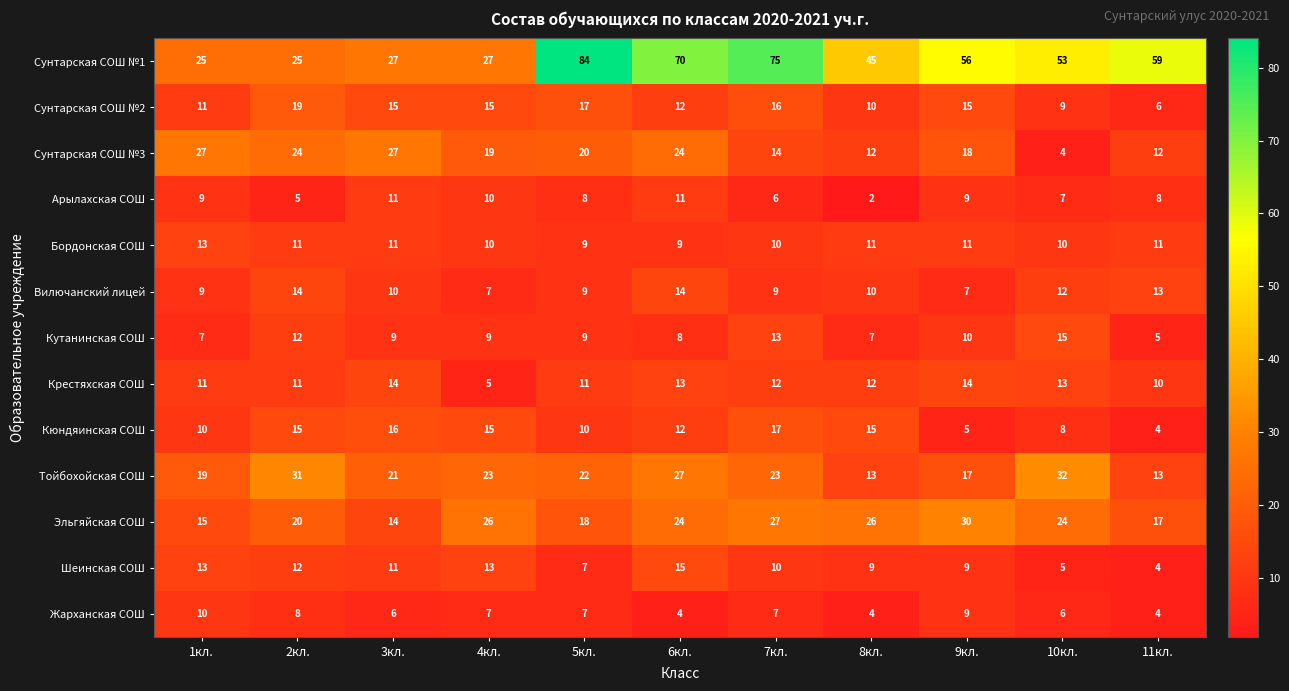

How many Бордонская СОШ values are between 10 and 11?

8